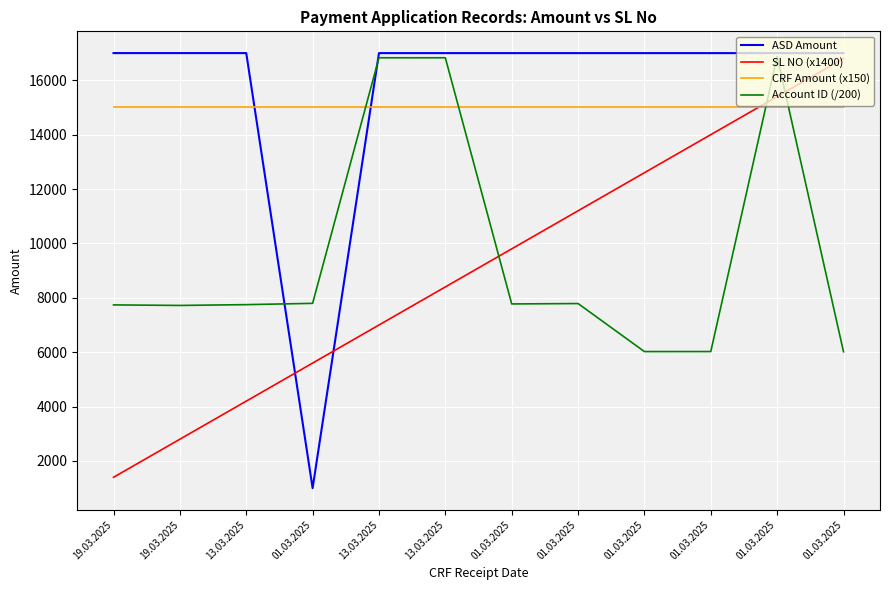

What is the total value across all series at 13.03.2025?

43949.3